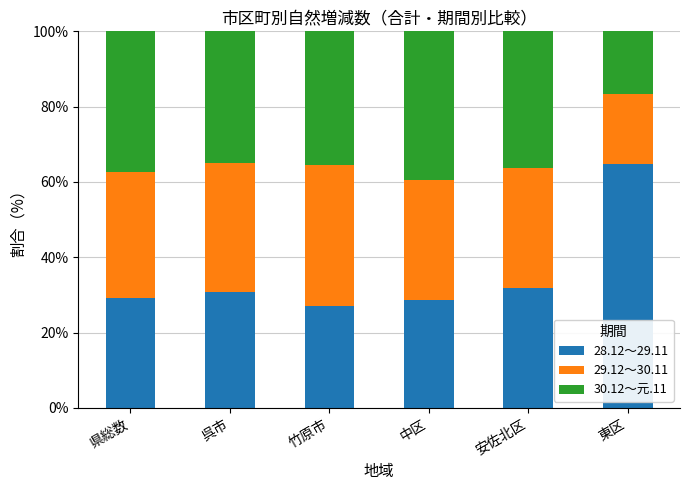

What is the total value across all series at 呉市?

100.0